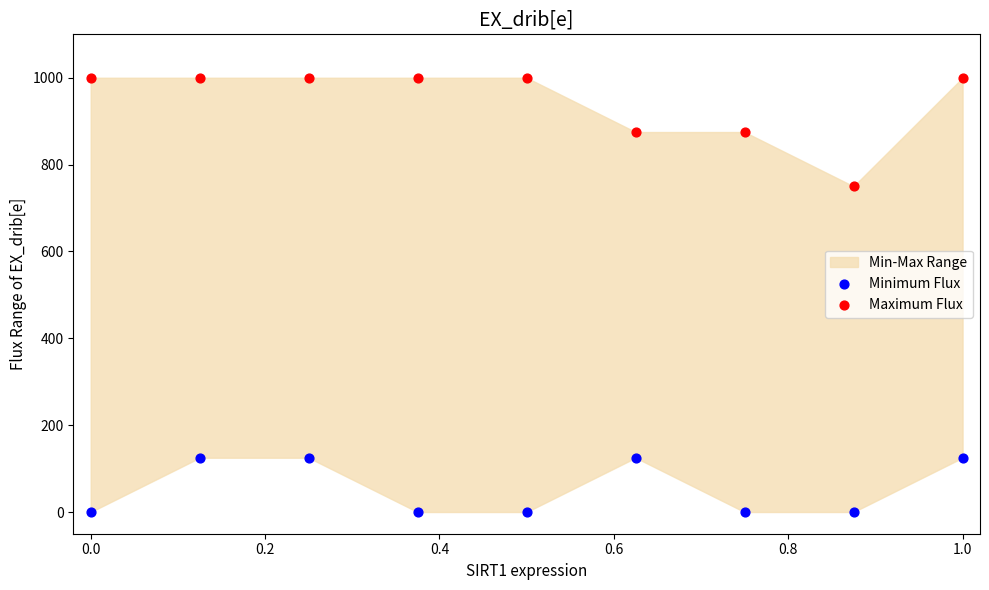

Which series contains the lowest Y value?

Minimum Flux